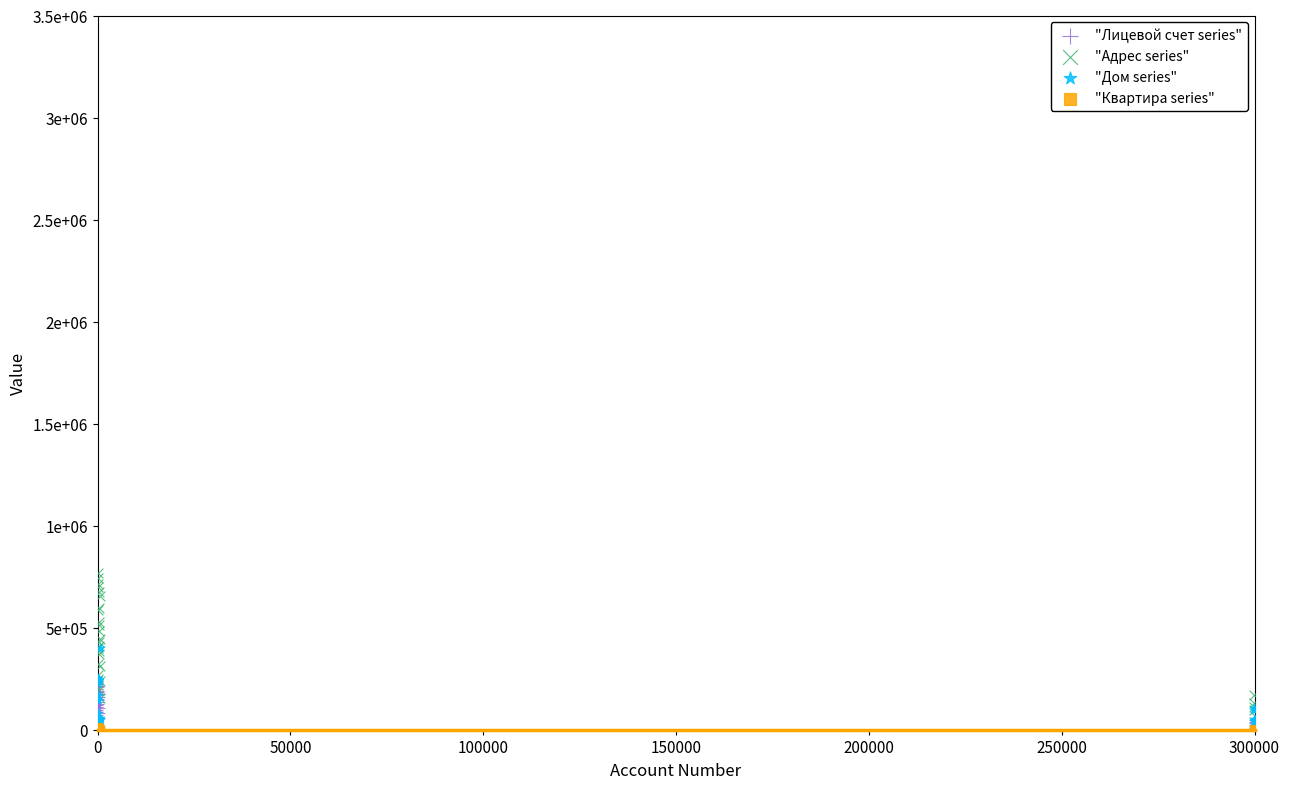

What are all the series names shown in the legend?

"Лицевой счет series", "Адрес series", "Дом series", "Квартира series"